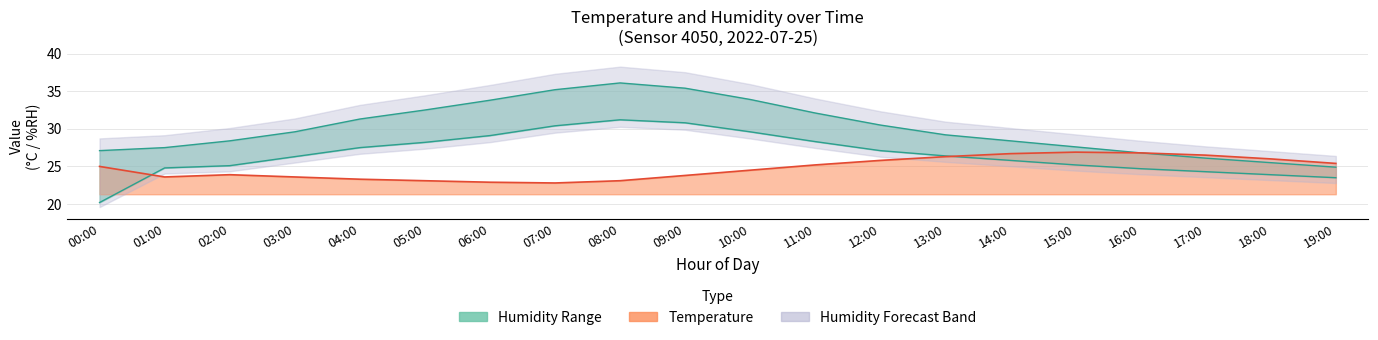

Which category has the lowest value in the humidity_upper series?

19:00